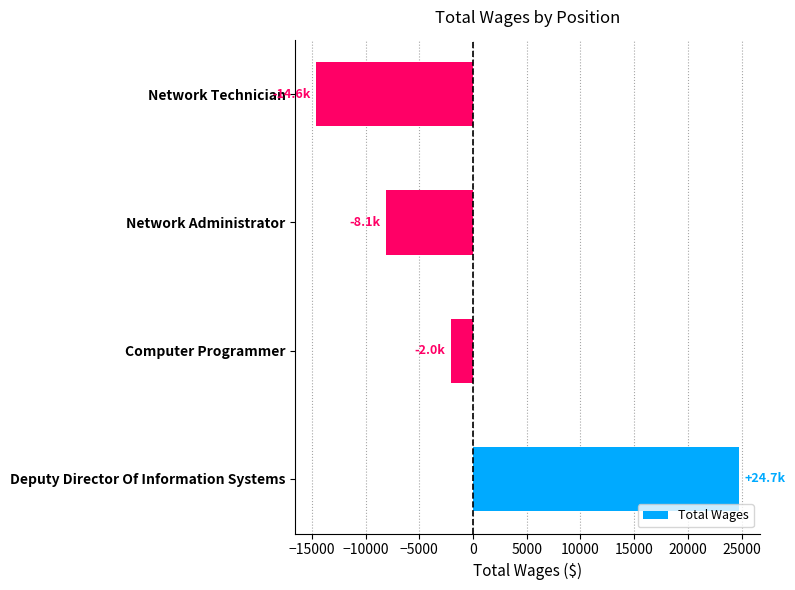

How many values are between -8118 and 24743?

3